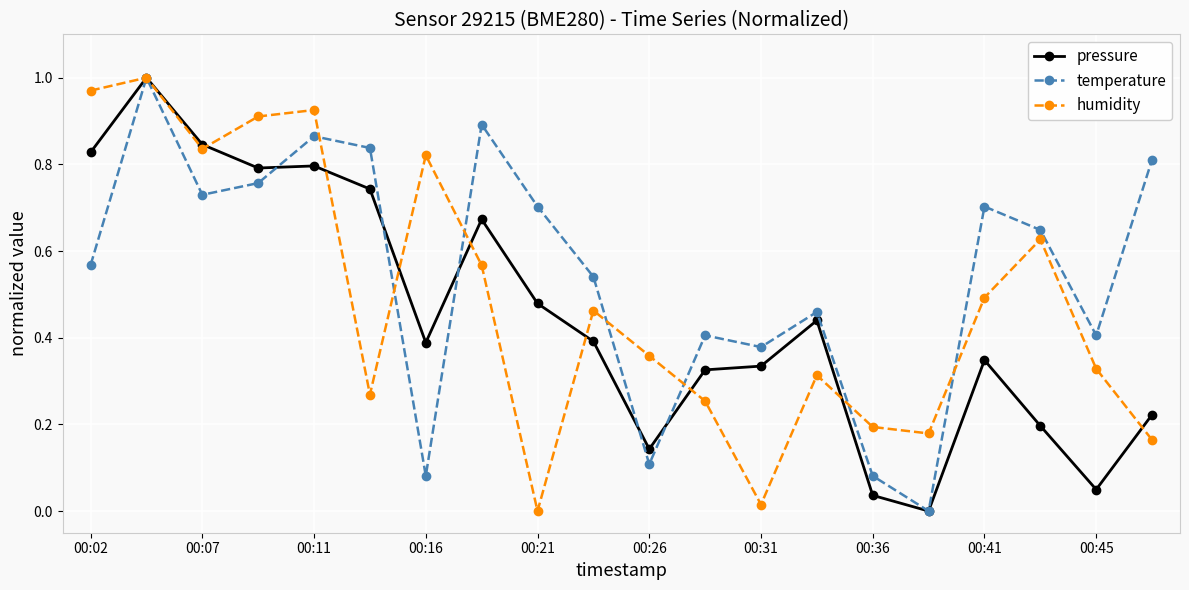

List the series in order of their overall mean, lowest first.

pressure, humidity, temperature